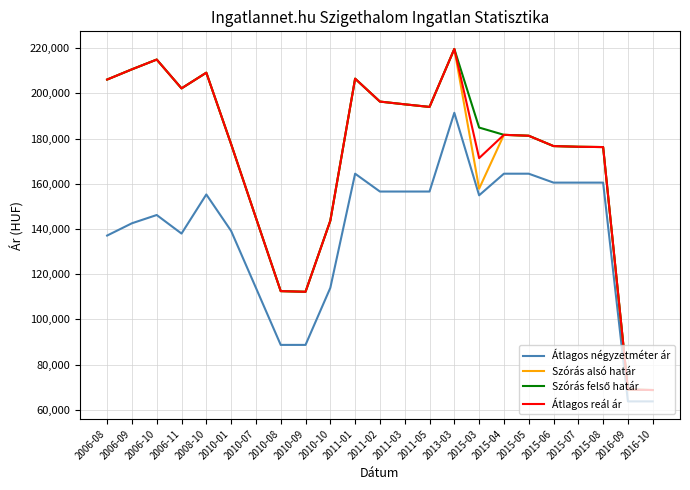

How many lines are shown in the chart?

4